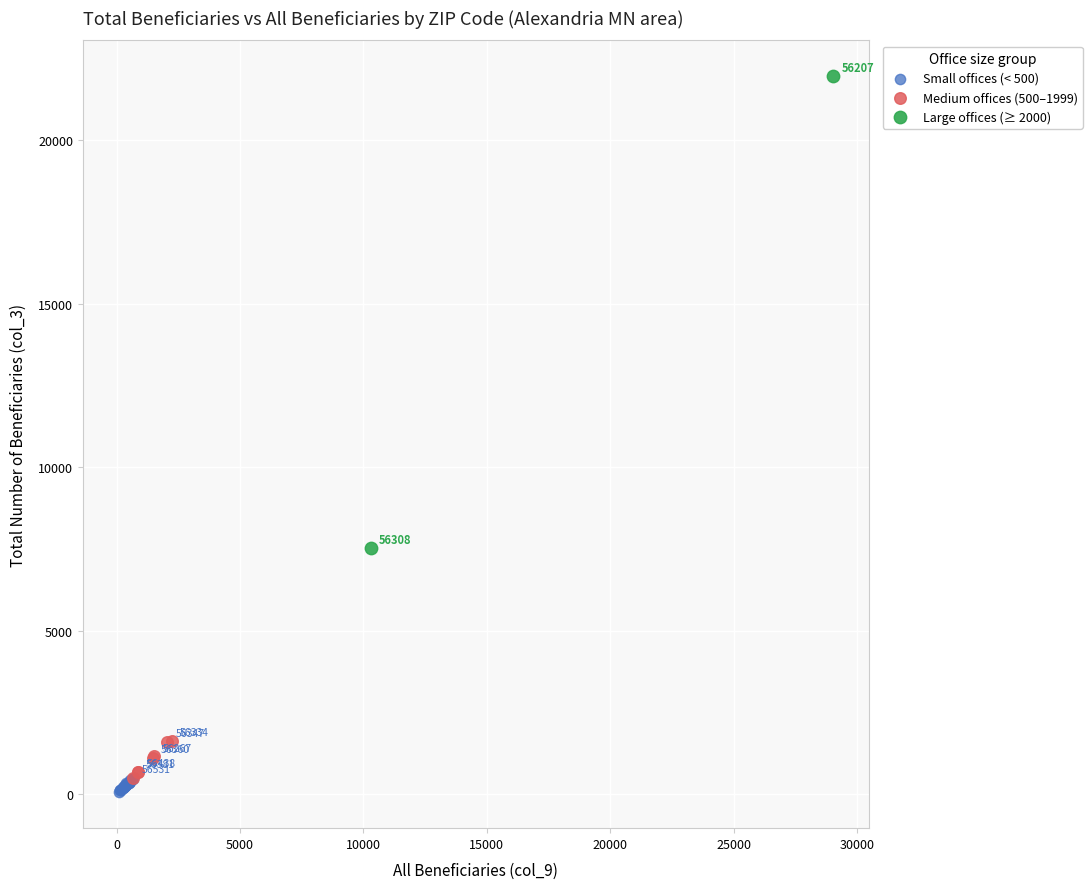

Which series has the widest spread of Y values?

Large offices (≥ 2000)